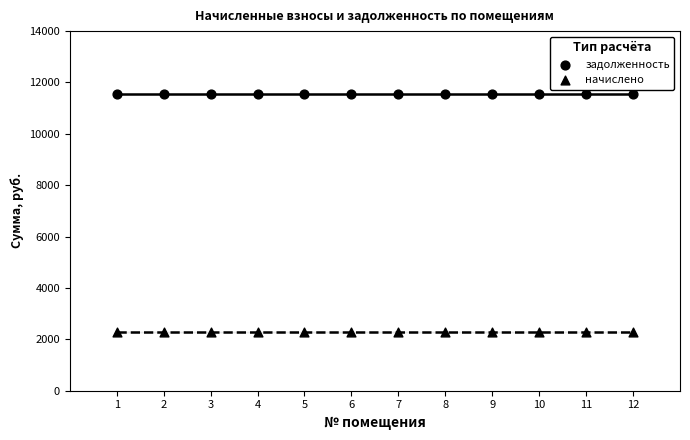

How many data points are displayed?

24